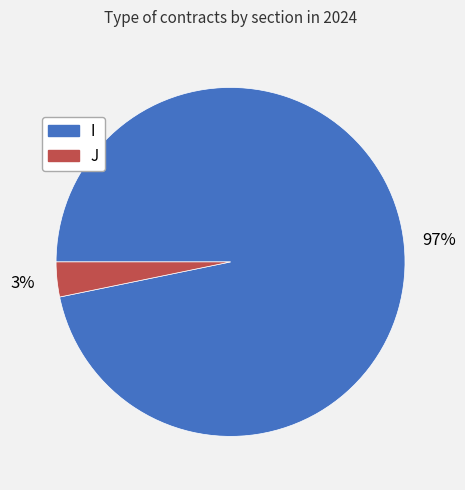

Is there any slice that represents more than half of the pie?

Yes